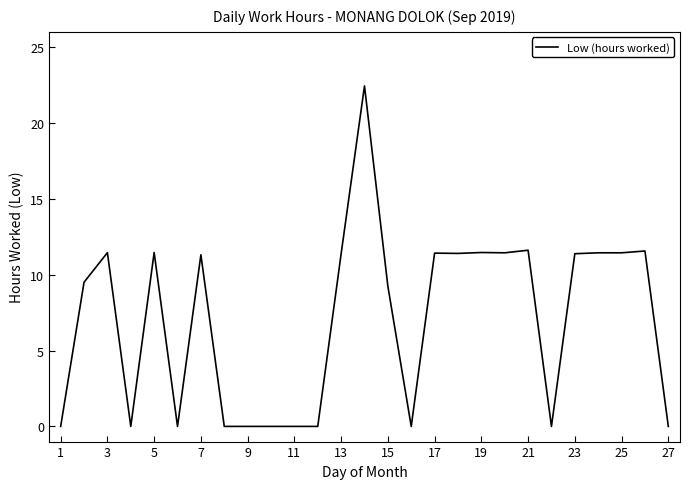

What is the maximum value shown in the chart?

22.4